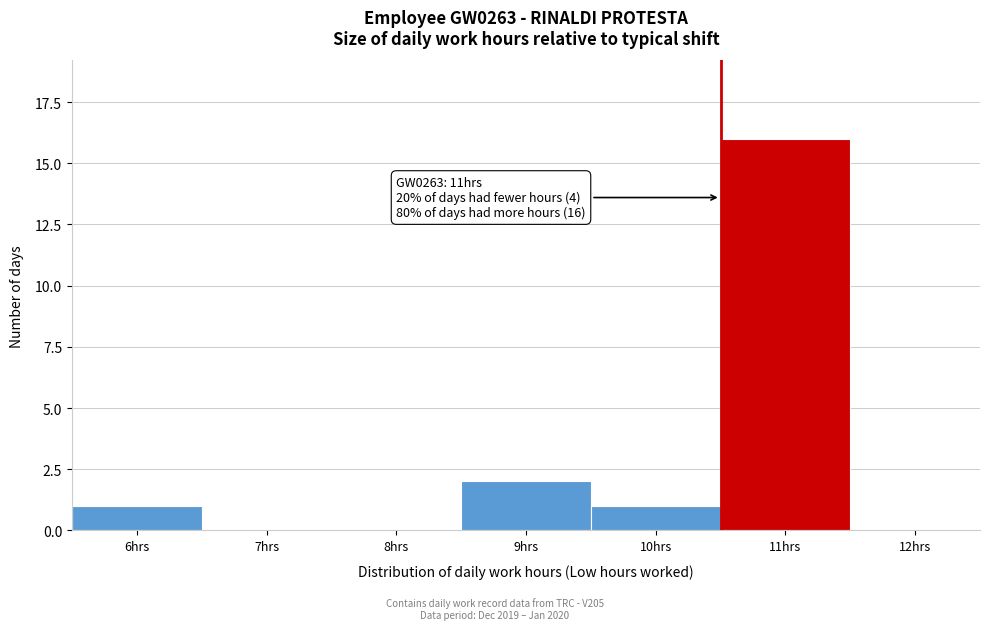

Reading left to right, extract all data points from this chart.

6hrs=1	7hrs=0	8hrs=0	9hrs=2	10hrs=1	11hrs=16	12hrs=0